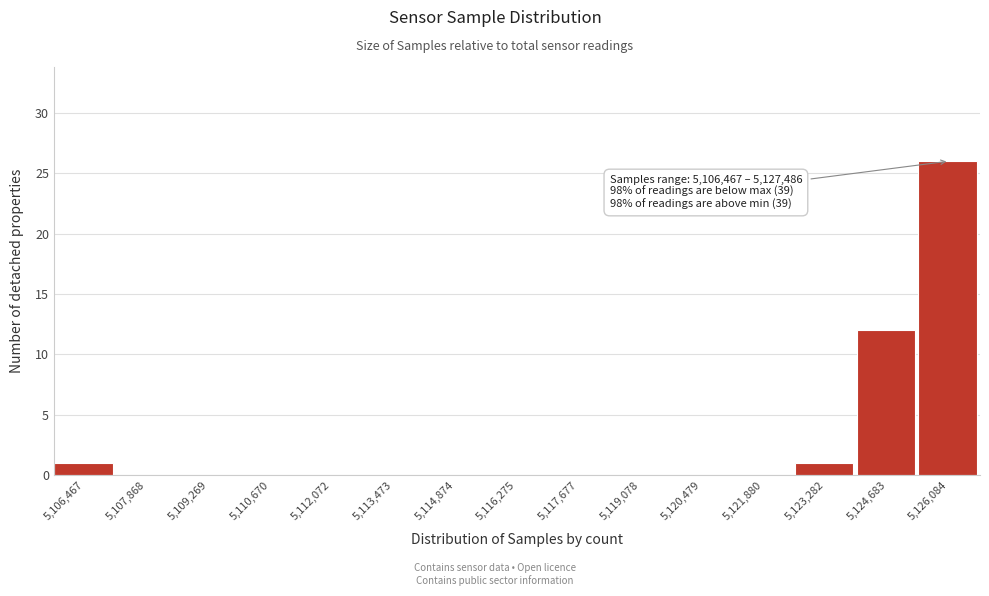

Reading left to right, what are all the values shown in this chart?

5,106,467=1	5,107,868=0	5,109,269=0	5,110,670=0	5,112,072=0	5,113,473=0	5,114,874=0	5,116,275=0	5,117,677=0	5,119,078=0	5,120,479=0	5,121,880=0	5,123,282=1	5,124,683=12	5,126,084=26